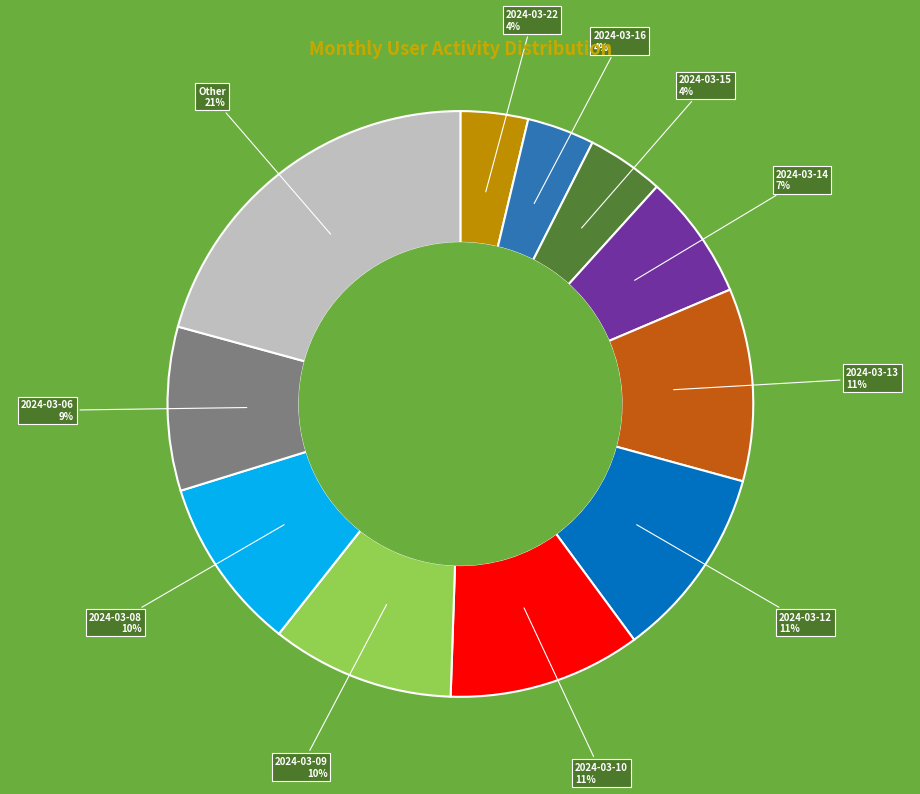

To the nearest percent, what is the difference between the largest and smallest slice percentages?

17%